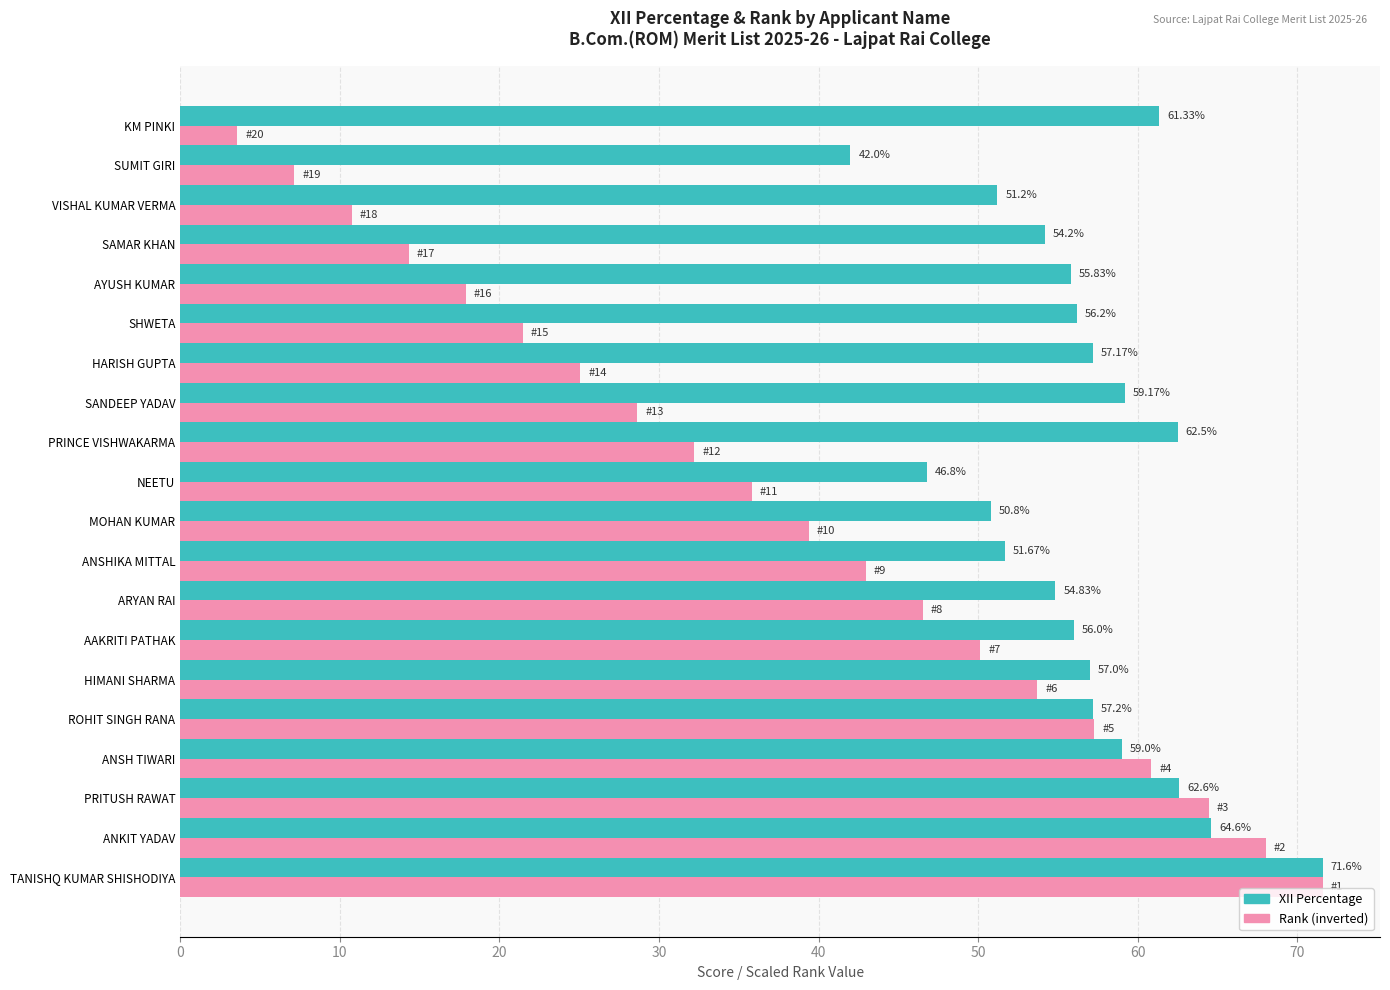

What is the spread (max minus min) of values at PRINCE VISHWAKARMA?

30.3